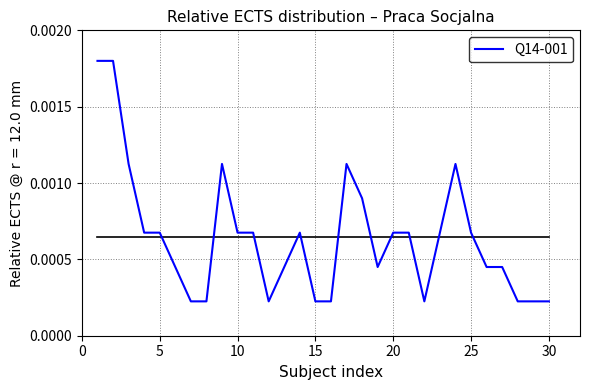

Count the number of data series in this chart.

1